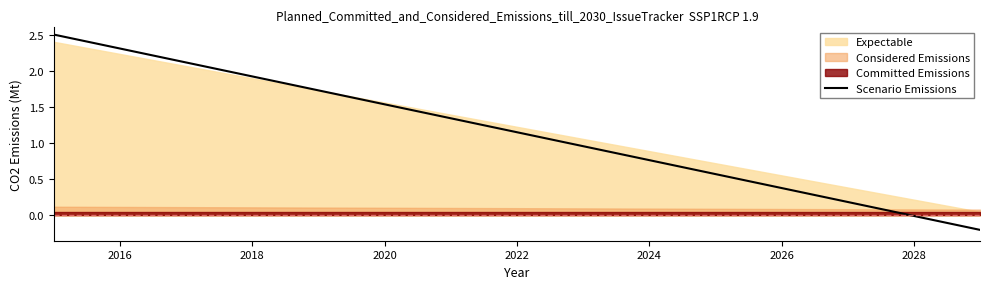

What is the maximum value for Scenario Emissions?

2.5